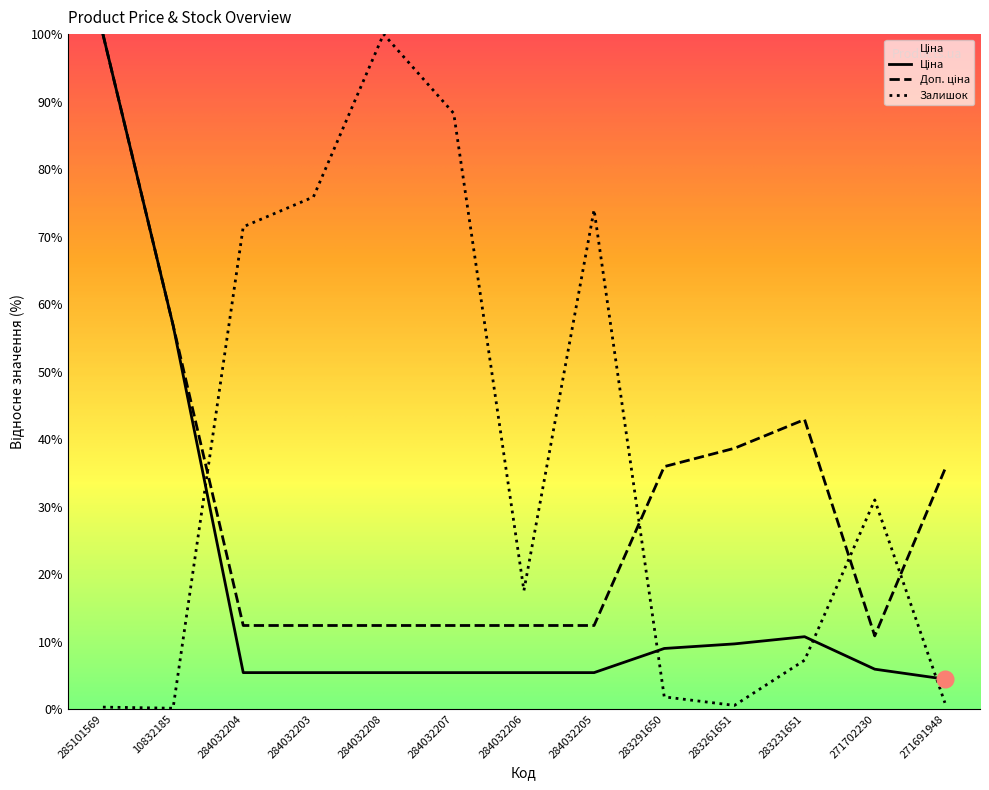

Is the value of Доп. ціна at 283231651 greater than the value of Ціна at 283261651?

Yes